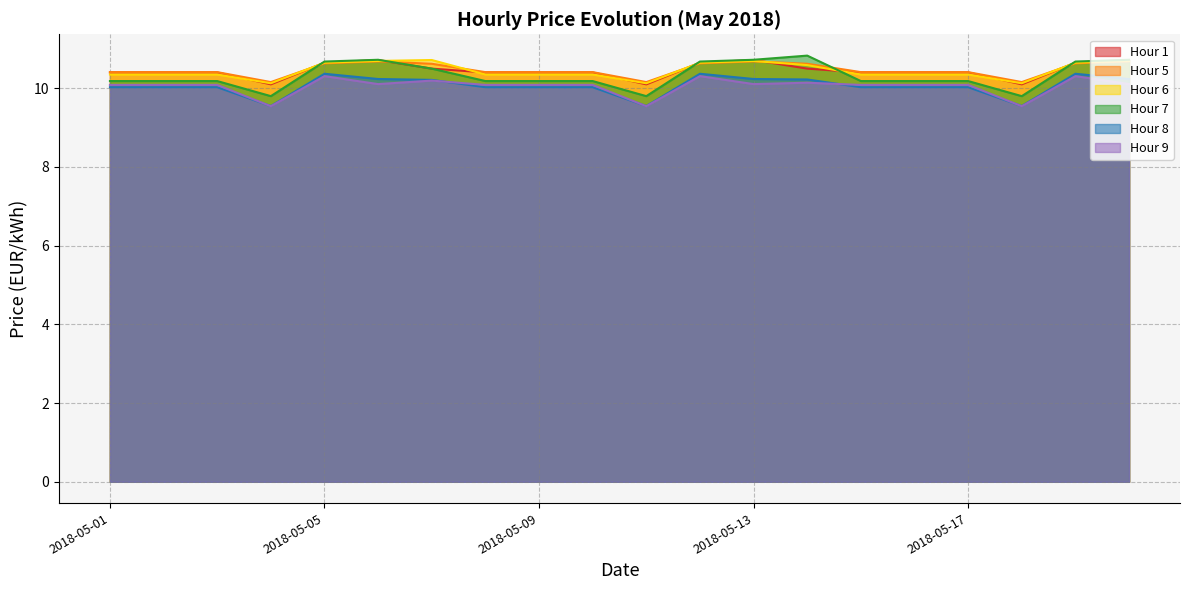

Which series has the largest range (max minus min)?

Hour 7